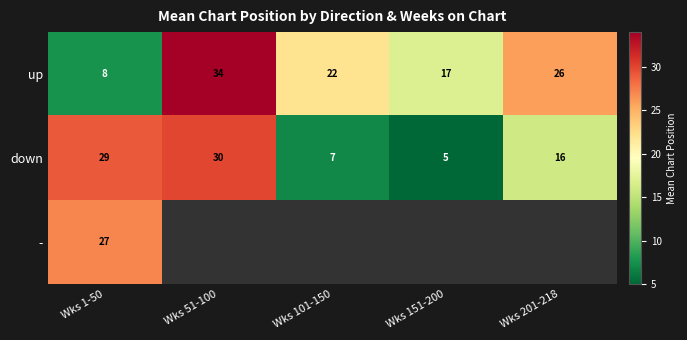

Which series changed the most between Wks 51-100 and Wks 201-218?

down